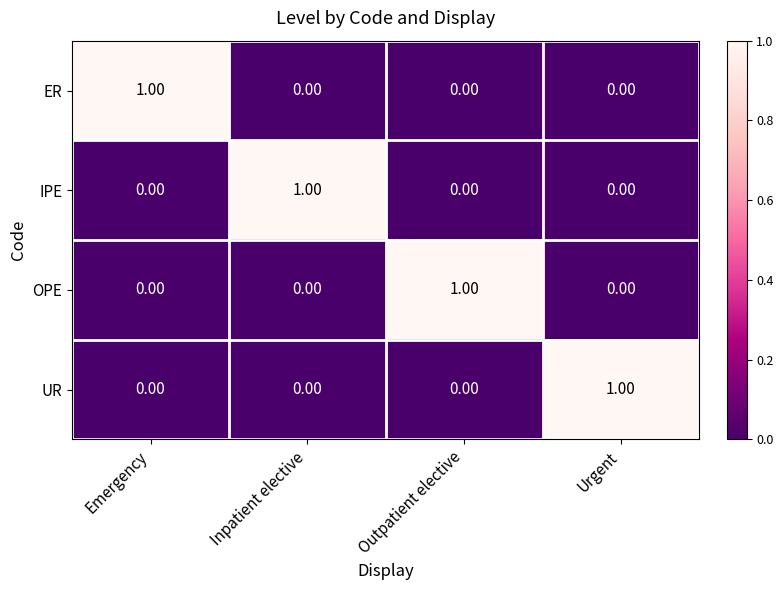

Is the value of ER at Urgent greater than the value of OPE at Outpatient elective?

No